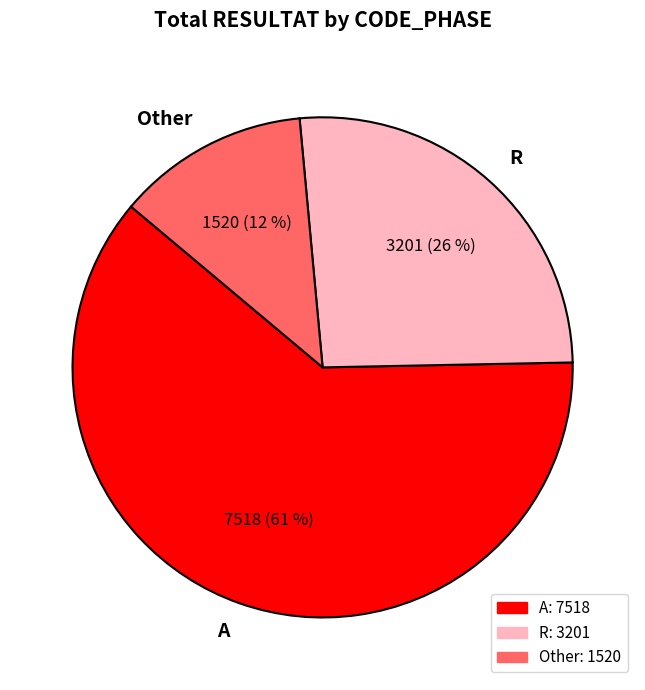

To the nearest percent, what is the difference between the largest and smallest slice percentages?

49%